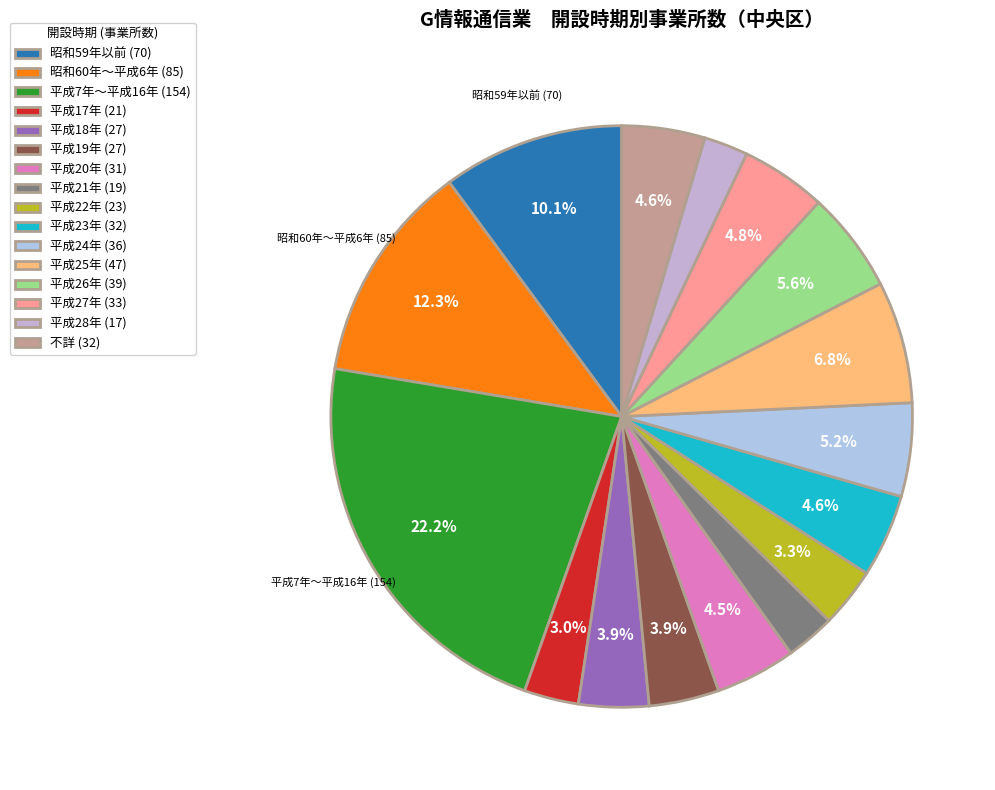

To the nearest percent, what portion does 平成19年 represent?

4%